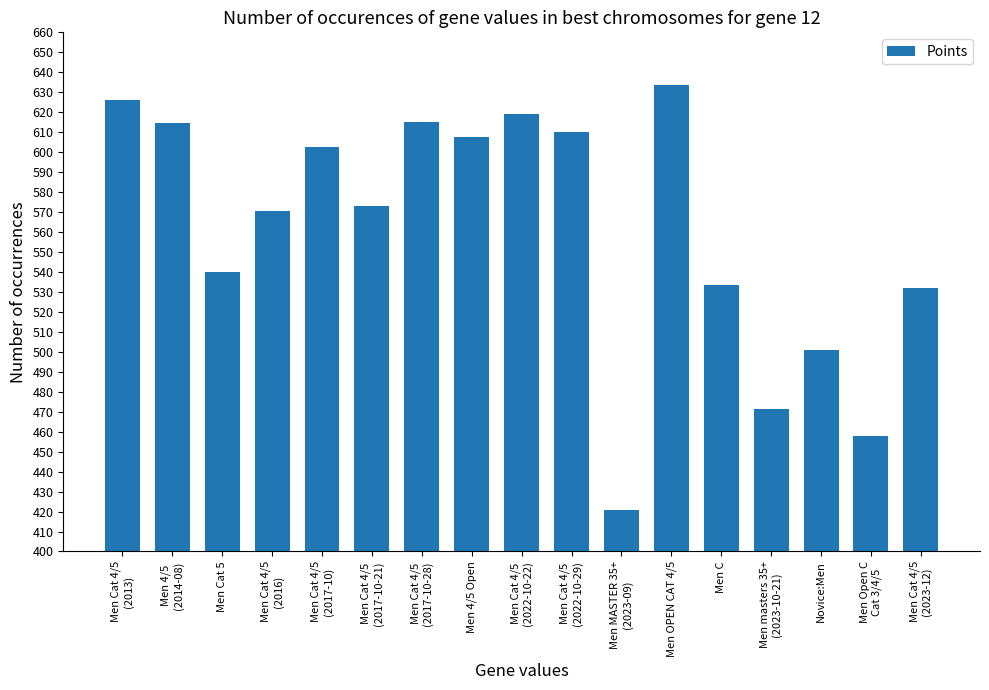

Which has a higher value, Men Cat 4/5
(2013) or Men Cat 4/5
(2017-10-21)?

Men Cat 4/5
(2013)